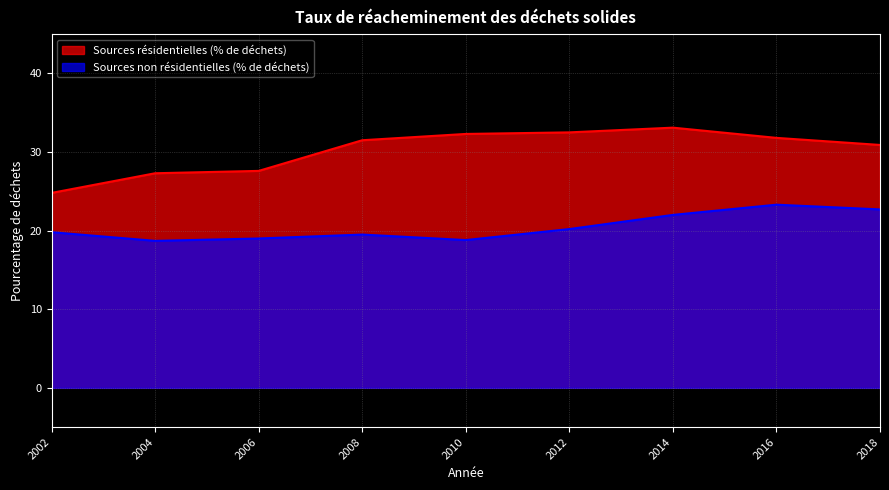

True or false: Sources non résidentielles (% de déchets) and Sources résidentielles (% de déchets) cross at least once.

False